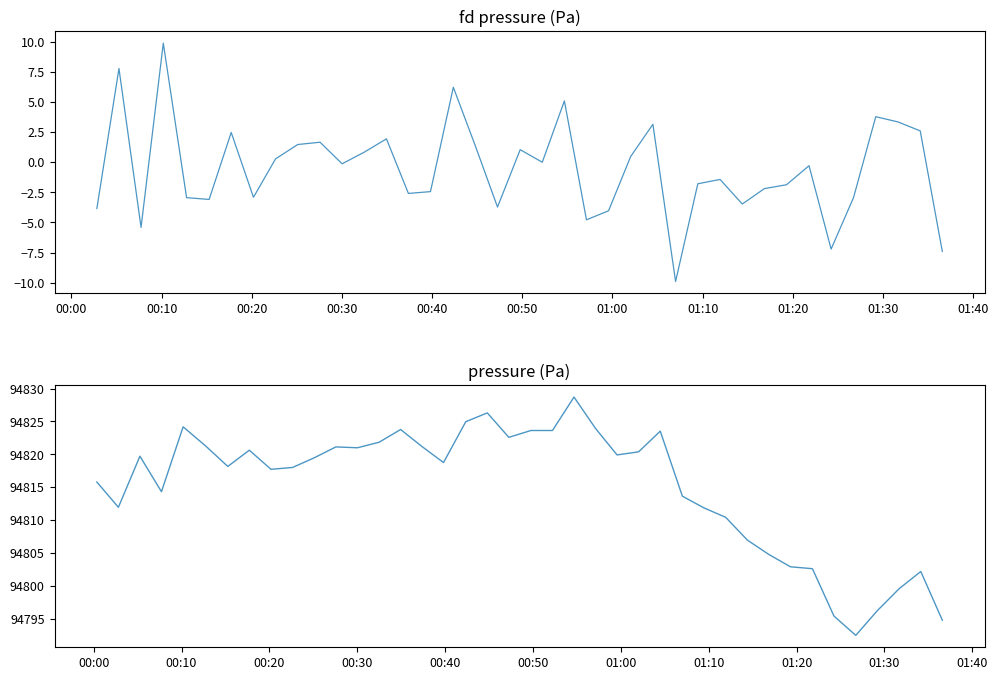

What is the smallest value displayed?

94792.4